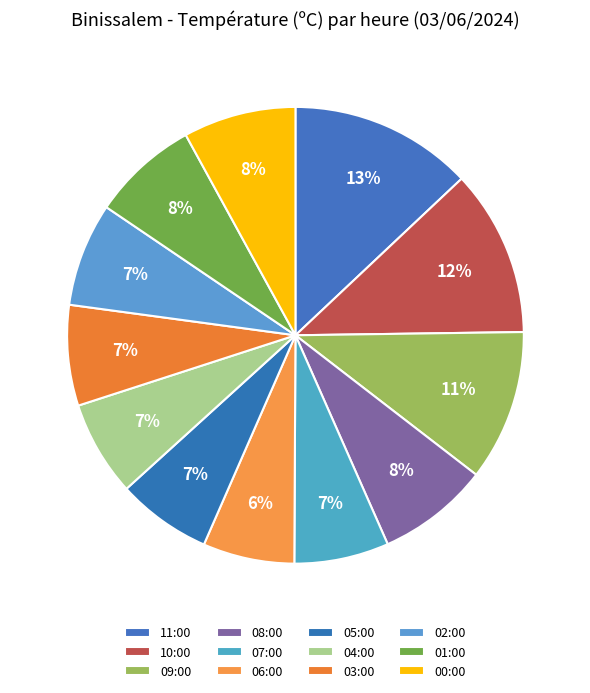

Does 05:00 account for over 50% of the chart?

No